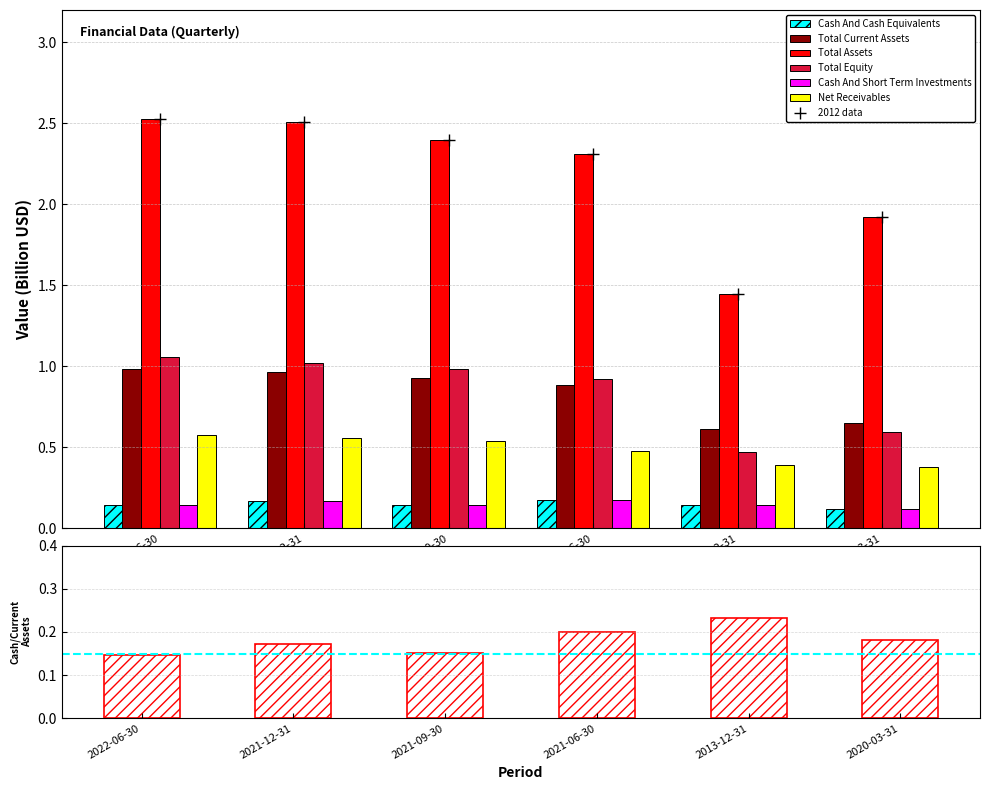

What is the maximum value shown in the chart?

2.5